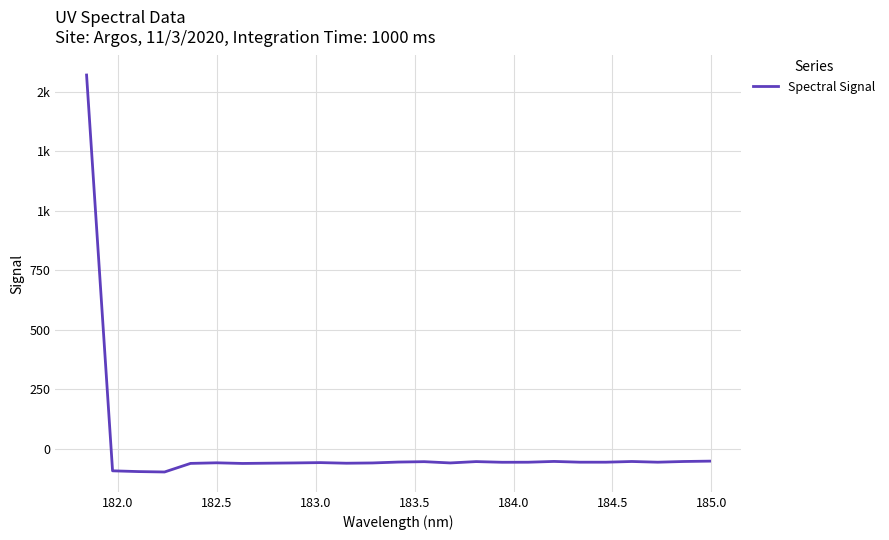

True or false: the data has more than 1 interior local peaks.

True